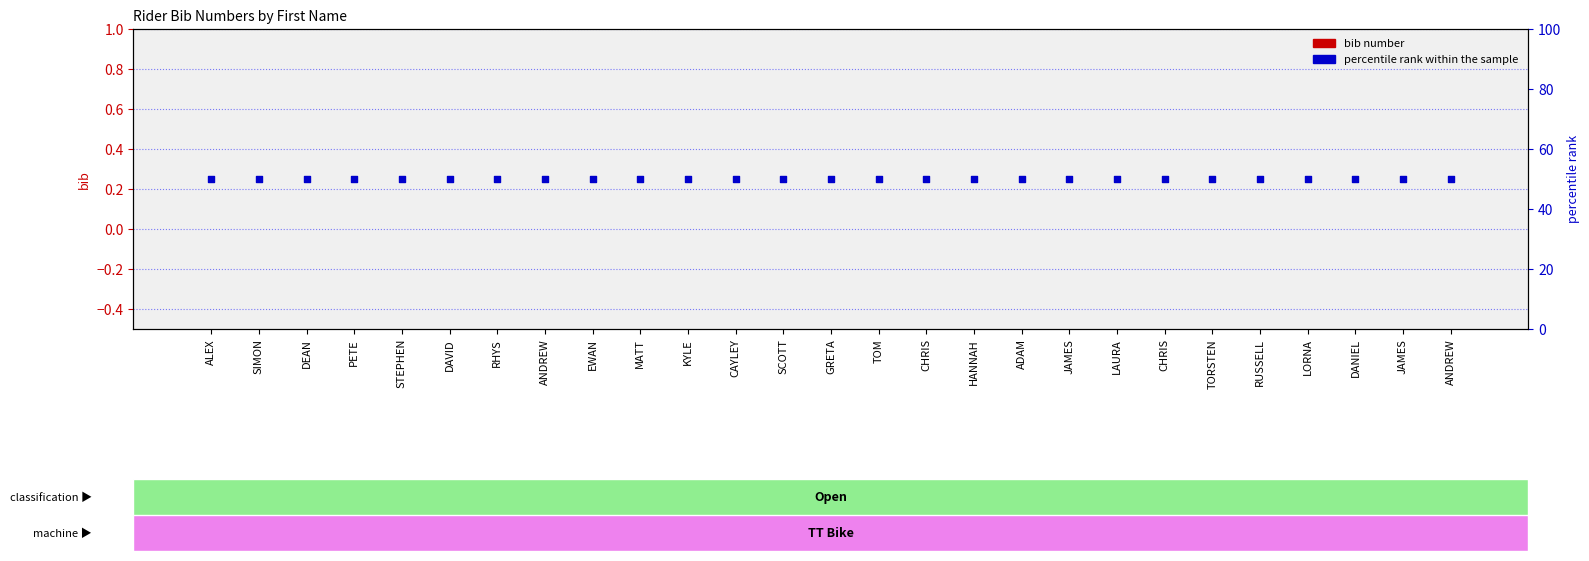

At how many categories does at least one series exceed 42?

27